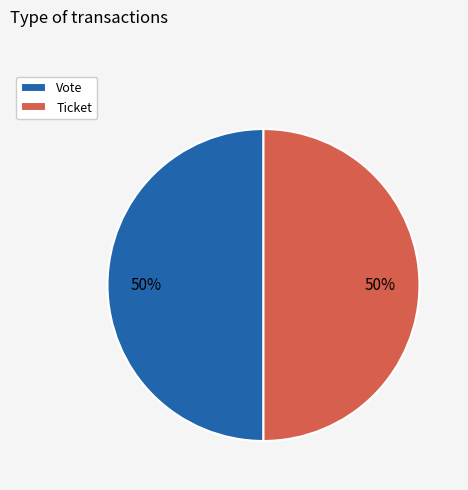

How many slices are in this pie chart?

2